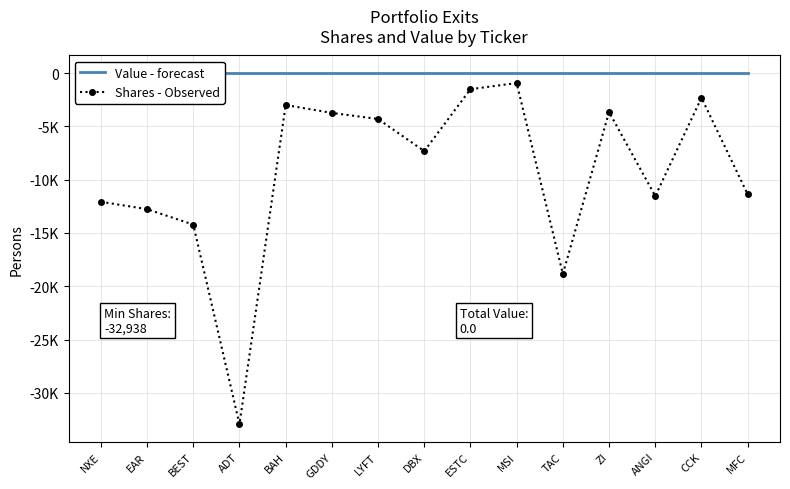

Between BEST and ZI, which series saw the biggest shift?

Shares - Observed